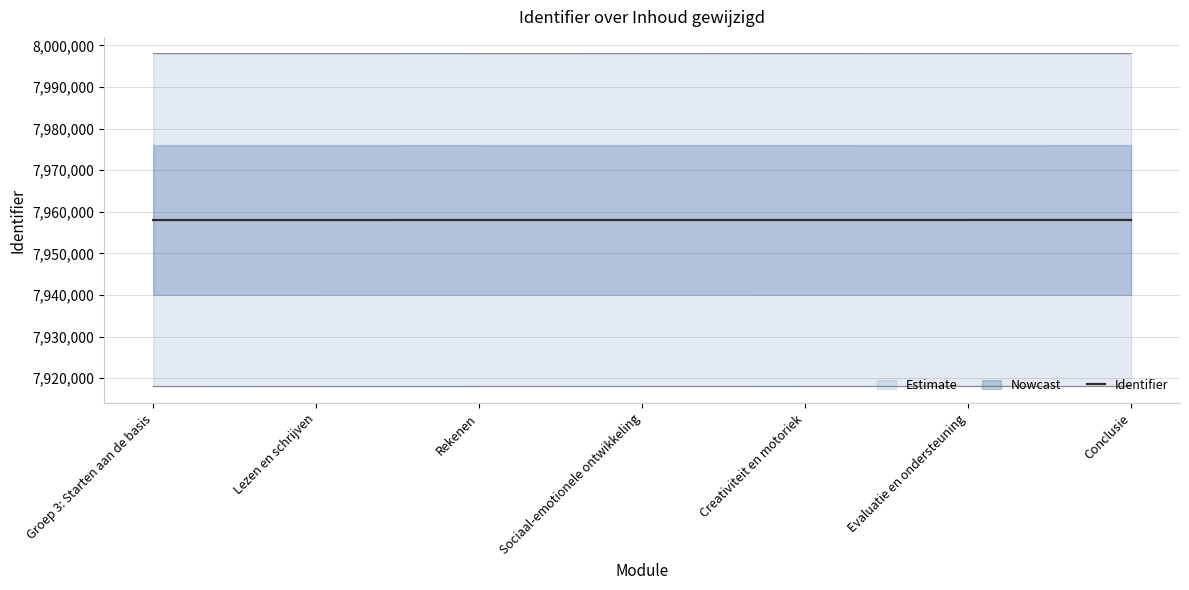

At which label is the value closest to 7958019?

Sociaal-emotionele ontwikkeling